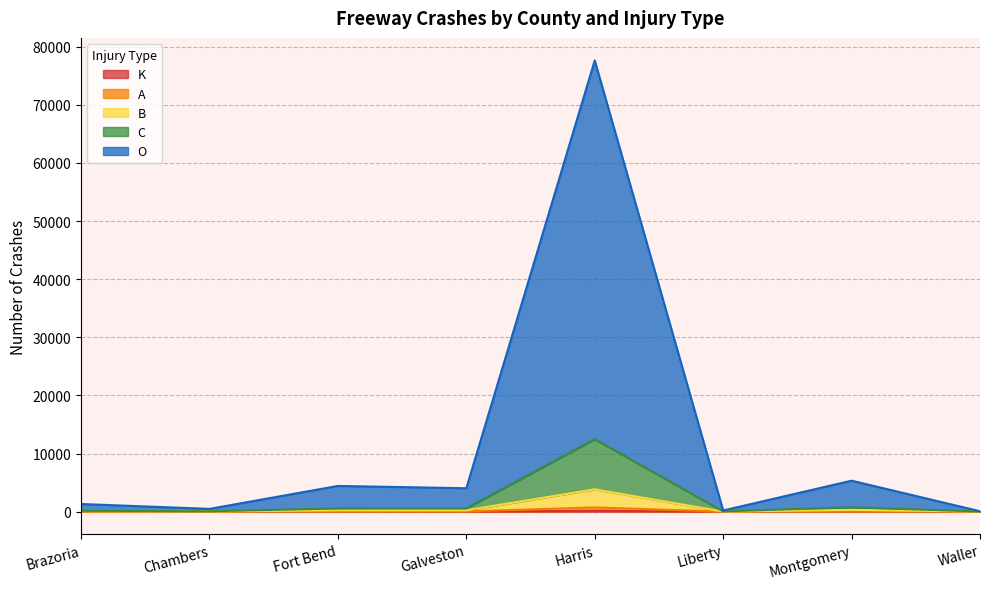

What is the sum of all A values?

915